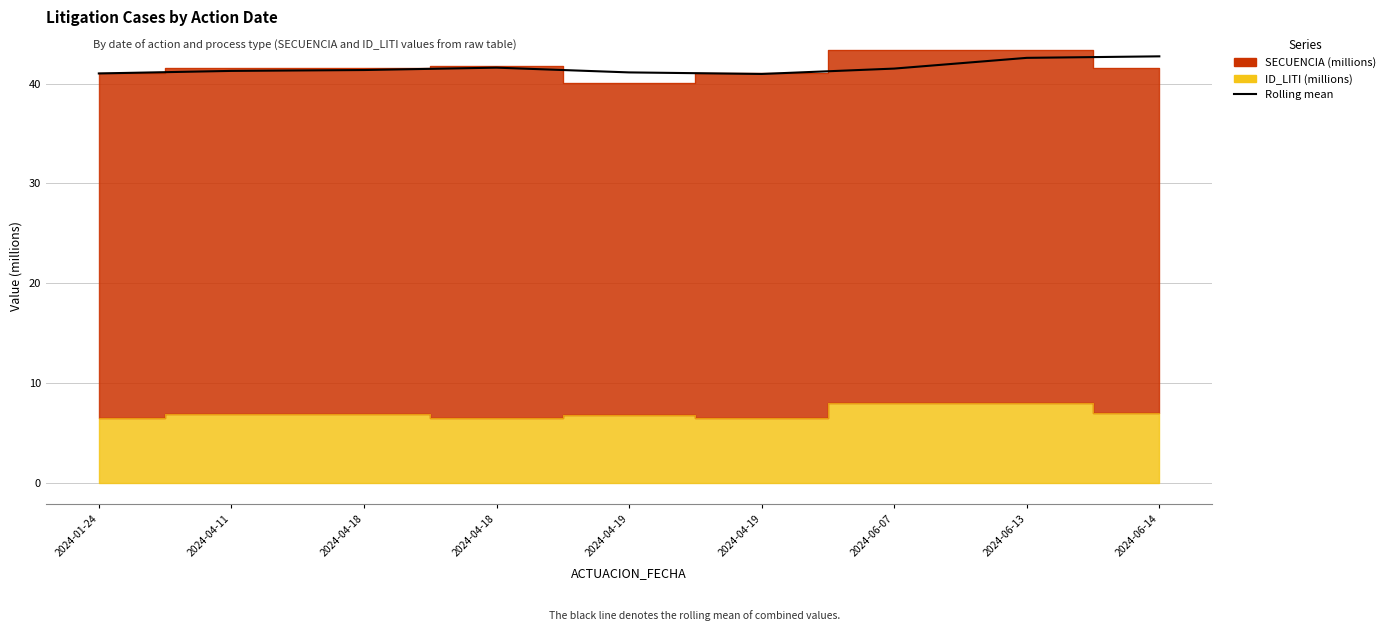

Does the chart have visible grid lines?

Yes